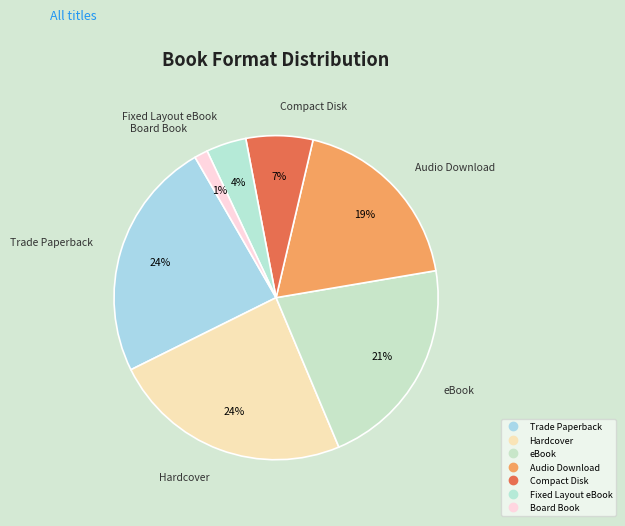

What is the smallest slice in the pie chart?

Board Book